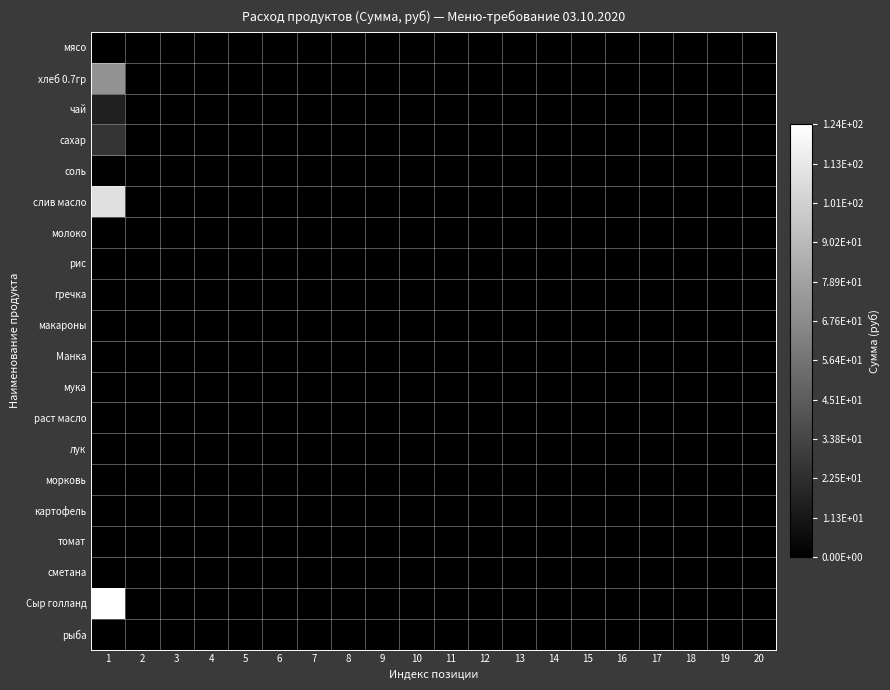

Count the number of data series in this chart.

20